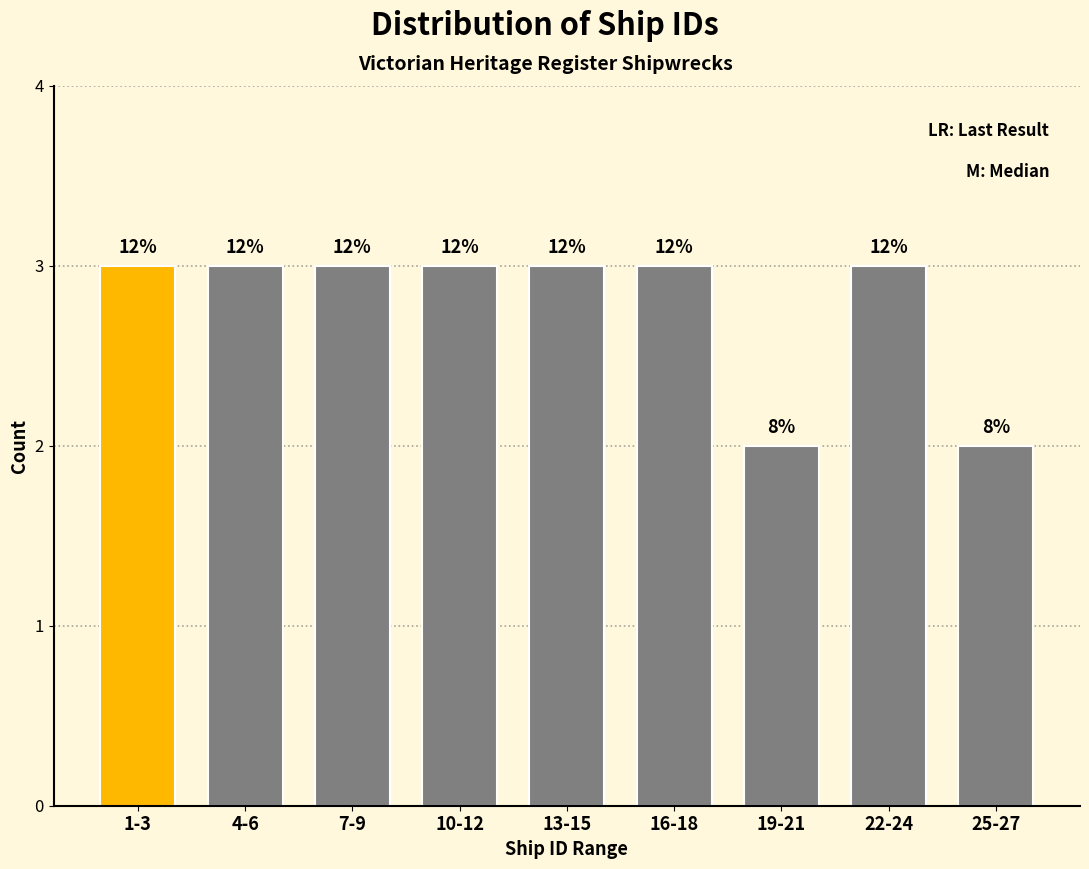

How many bars are there in total?

9